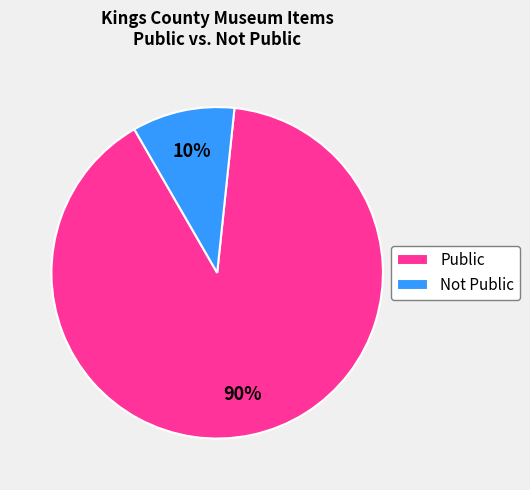

Which category has the smallest portion of the pie?

Not Public